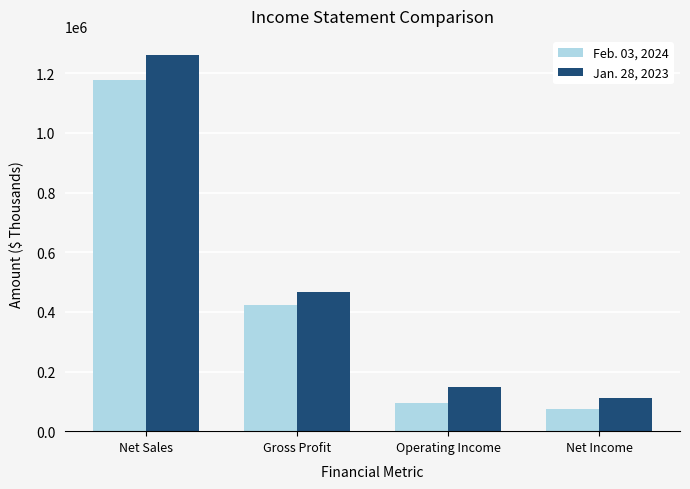

Count the number of data series in this chart.

2